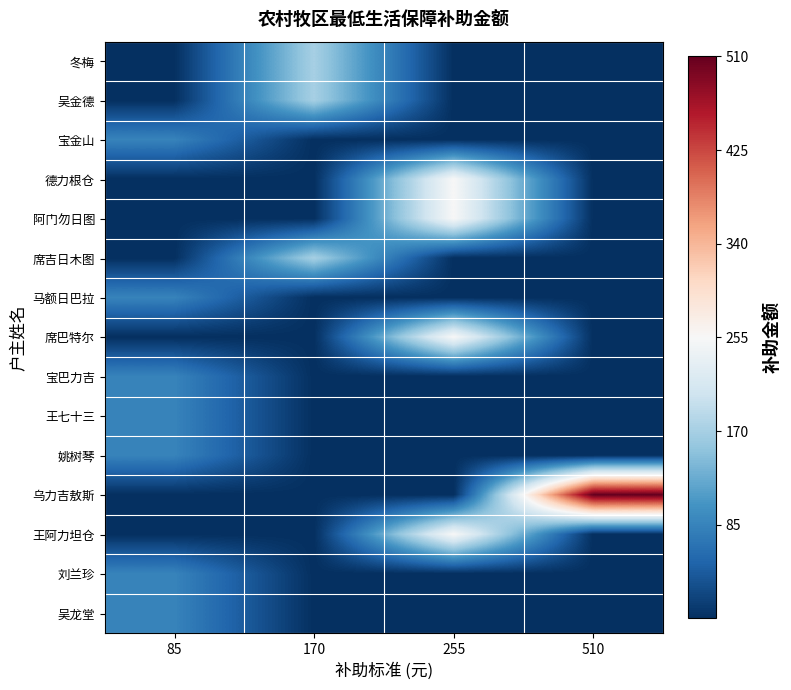

What is the total value across all series at 170?

510